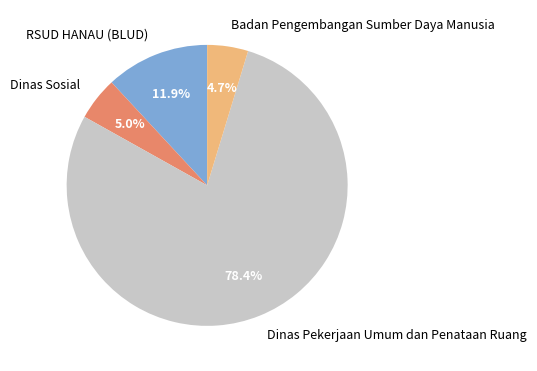

Is the sum of Dinas Pekerjaan Umum dan Penataan Ruang and Badan Pengembangan Sumber Daya Manusia greater than half?

Yes